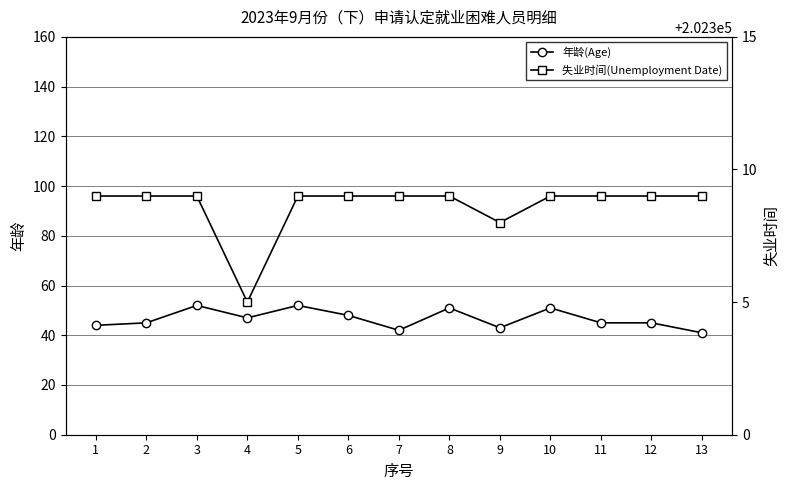

At how many categories does at least one series exceed 186647?

13